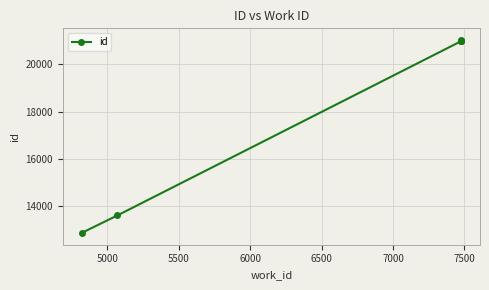

Which has a higher value, 6500 or 5500?

6500